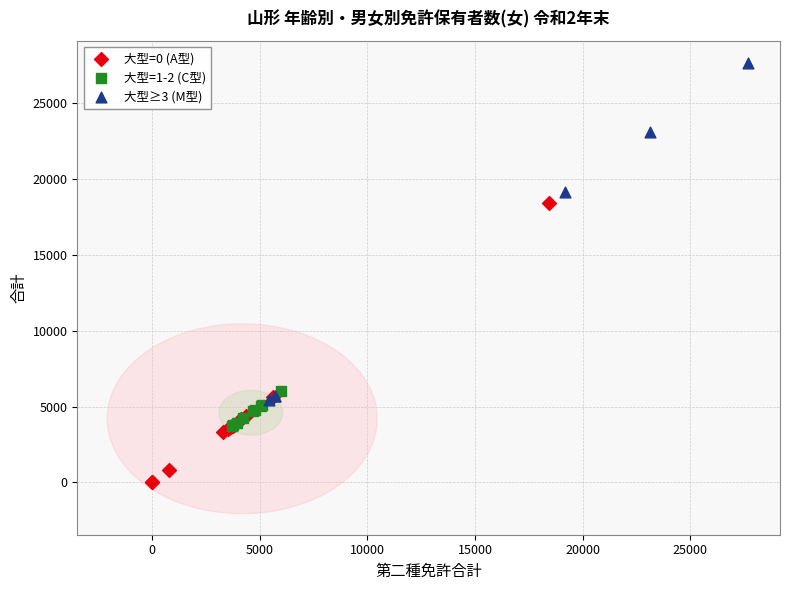

Which series reaches the maximum Y coordinate?

大型≥3 (M型)